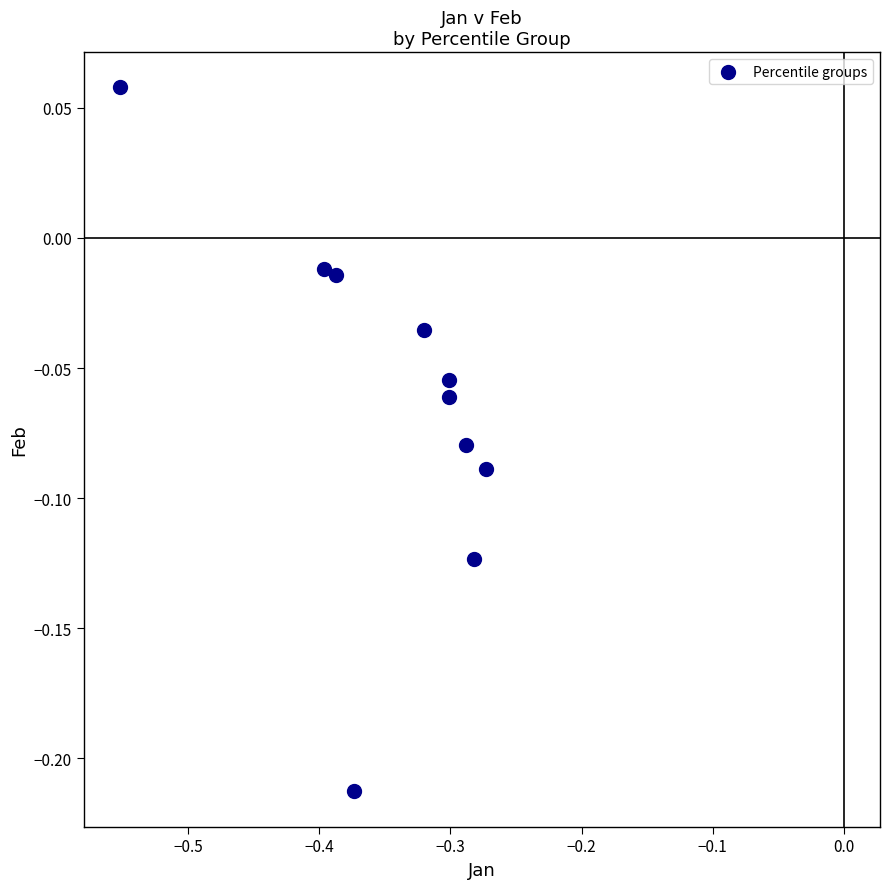

What is the average X value?

-0.3